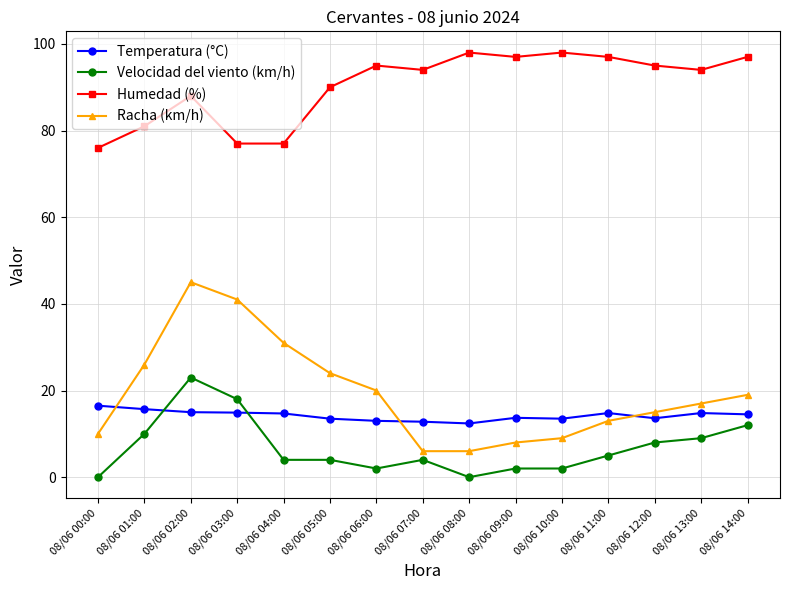

How many data points in Racha (km/h) are less than 17?

7